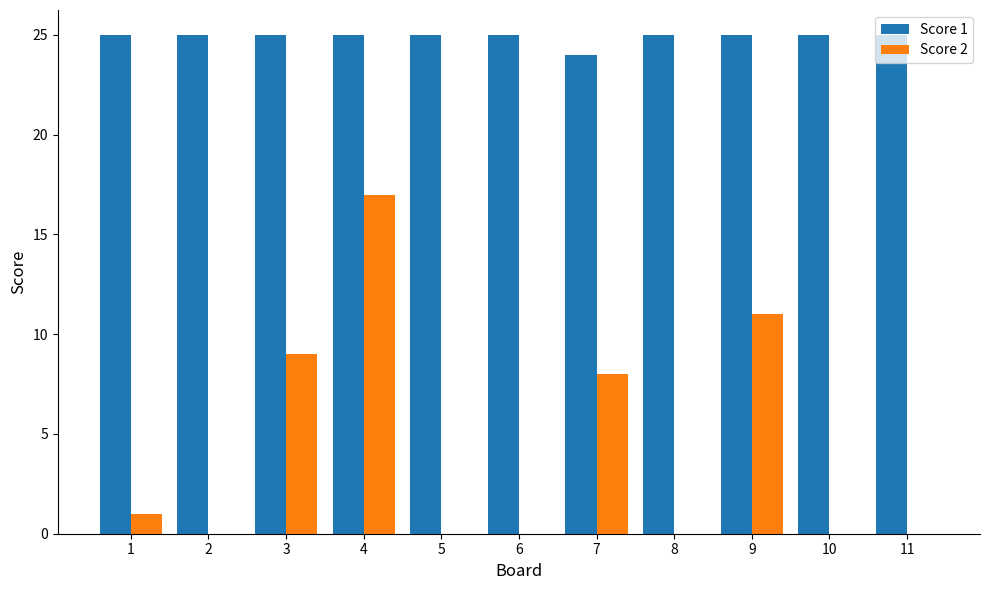

What is the total value across all series at 8?

25